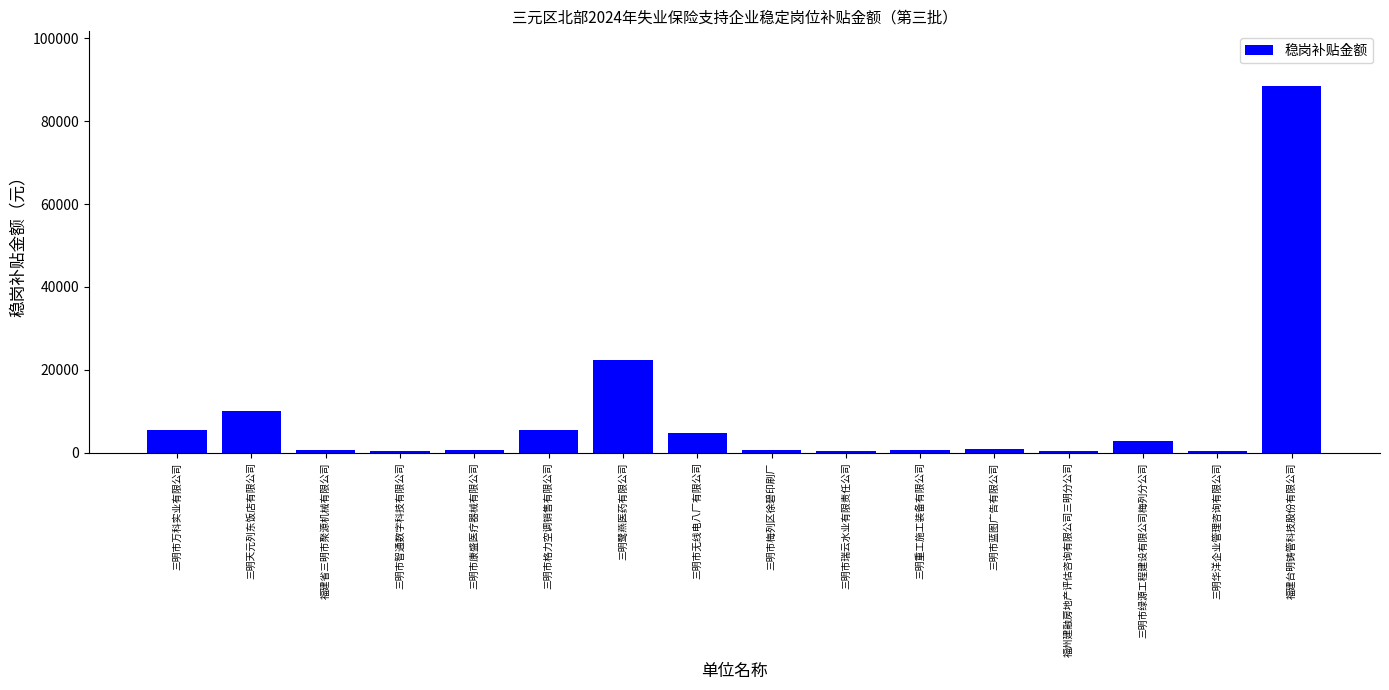

What is the change in value from 三明鹭燕医药有限公司 to 三明华洋企业管理咨询有限公司?

-21978.4